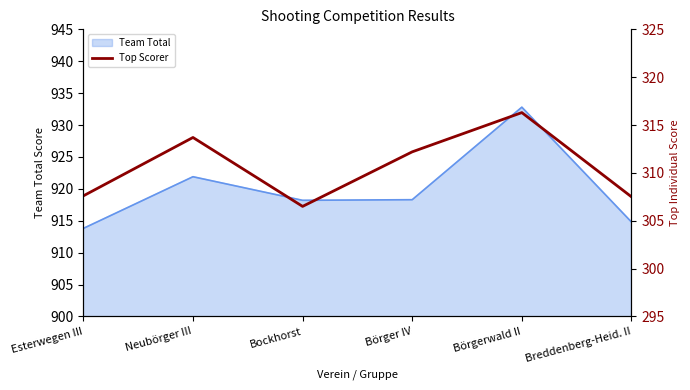

What is the minimum value for Team Total?

913.8